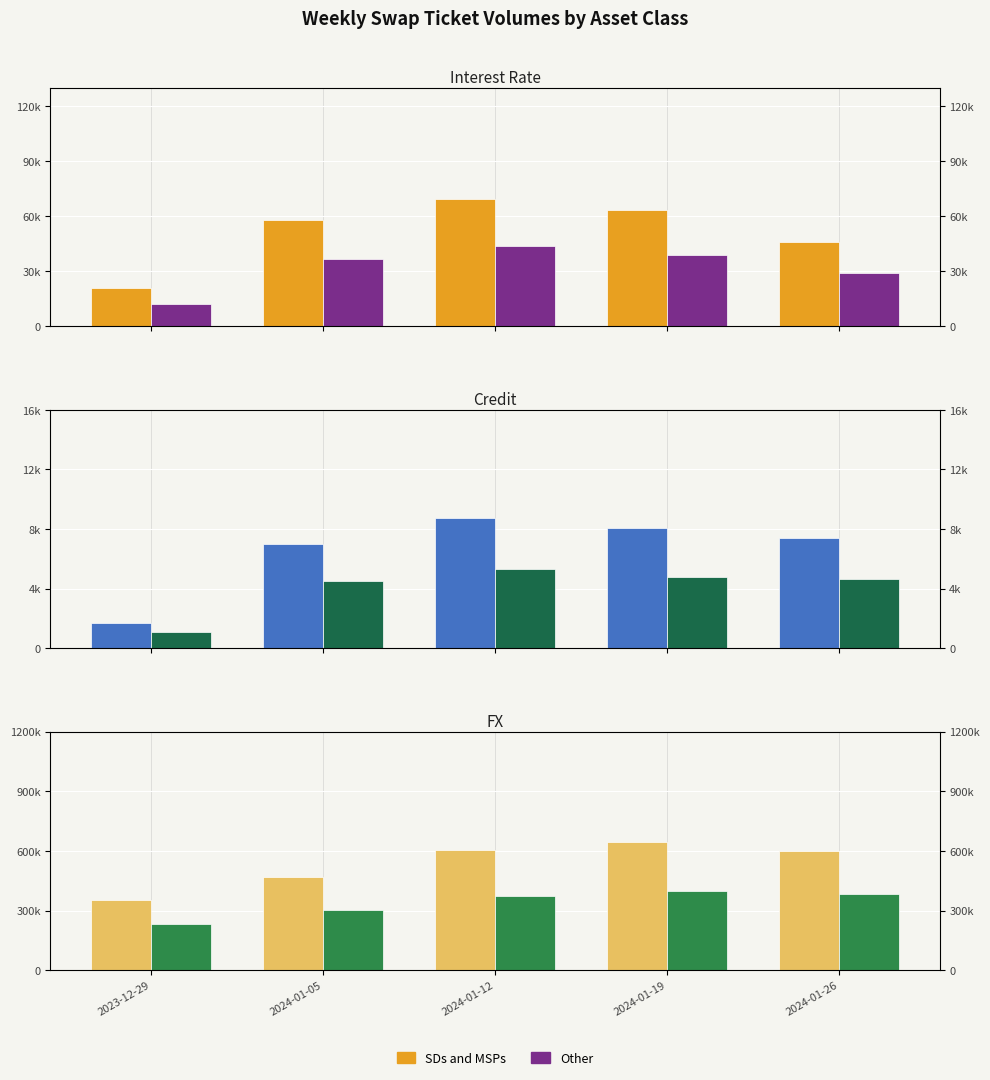

Which series has the largest total across all categories?

SDs and MSPs (FX)